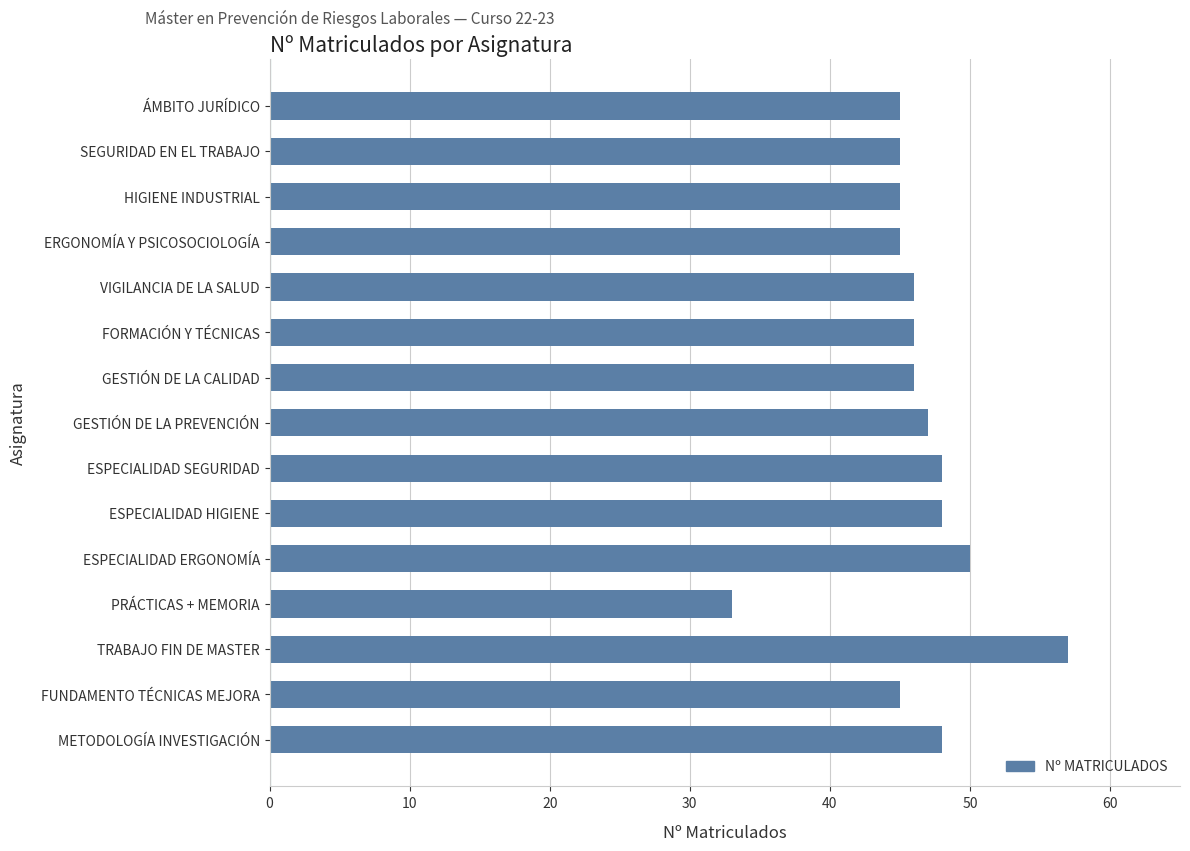

Which label corresponds to the largest value in the chart?

TRABAJO FIN DE MASTER